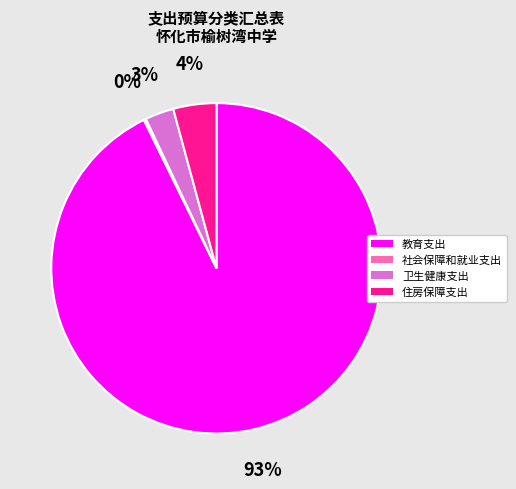

Which category has the biggest portion of the pie?

教育支出